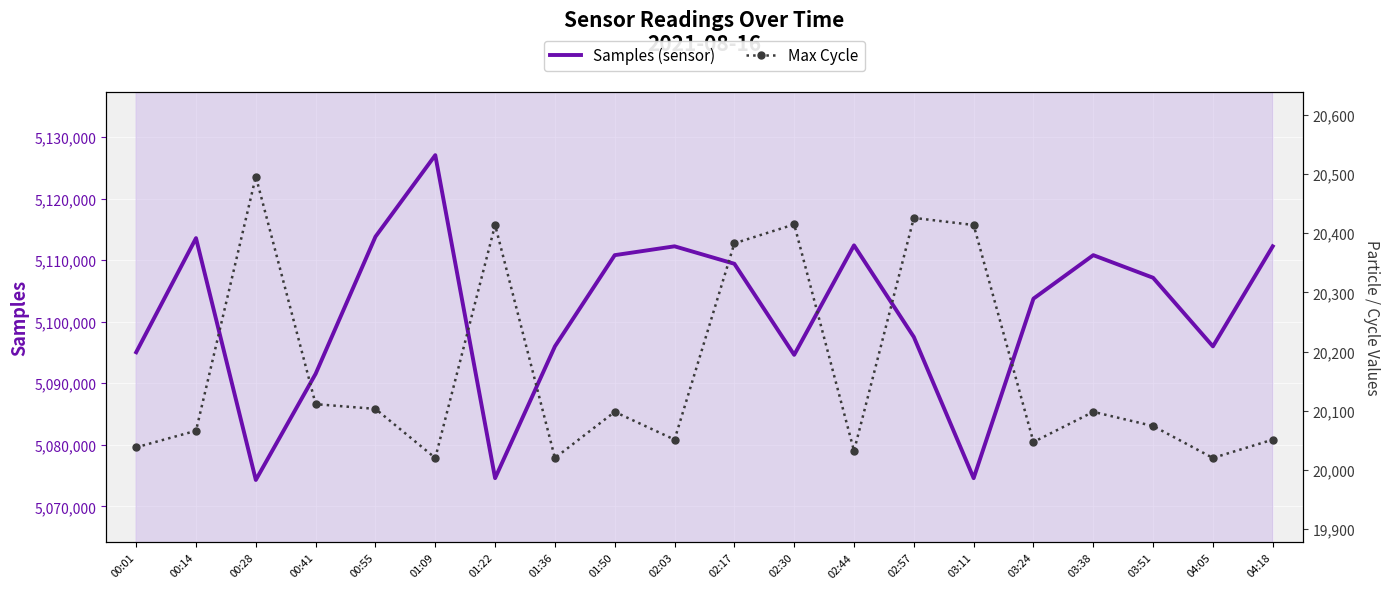

Is it true that Max Cycle equals 36036 at 02:03?

False